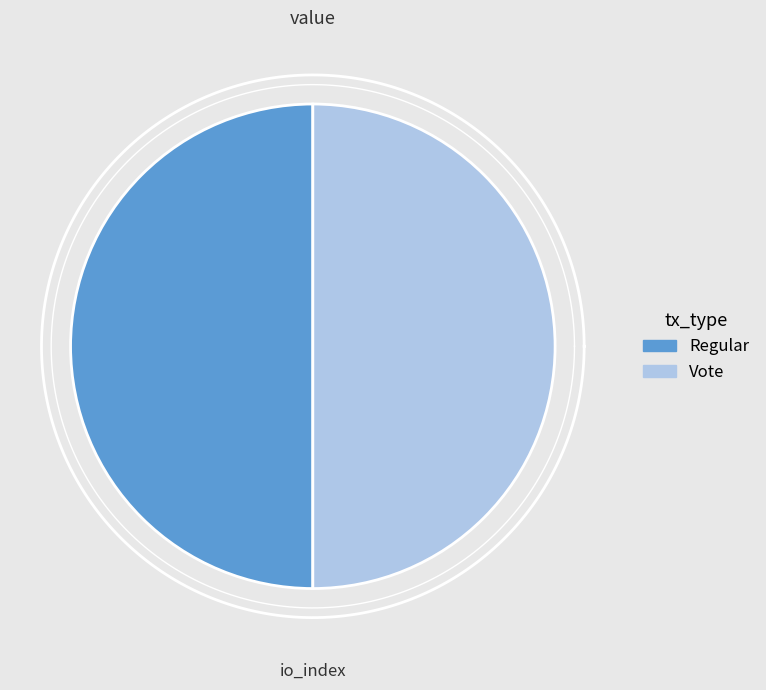

Rank the categories by value from lowest to highest.

Regular, Vote